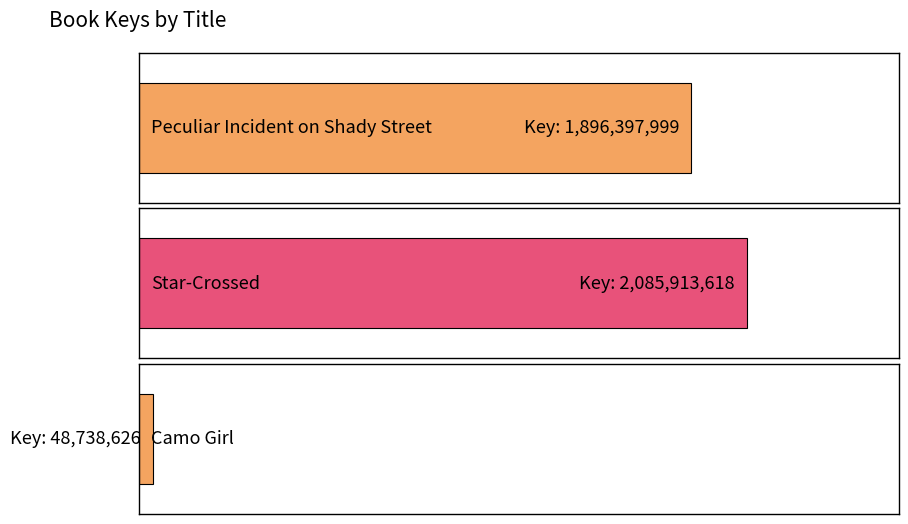

Between Peculiar Incident on Shady Street and Camo Girl, which is larger?

Peculiar Incident on Shady Street